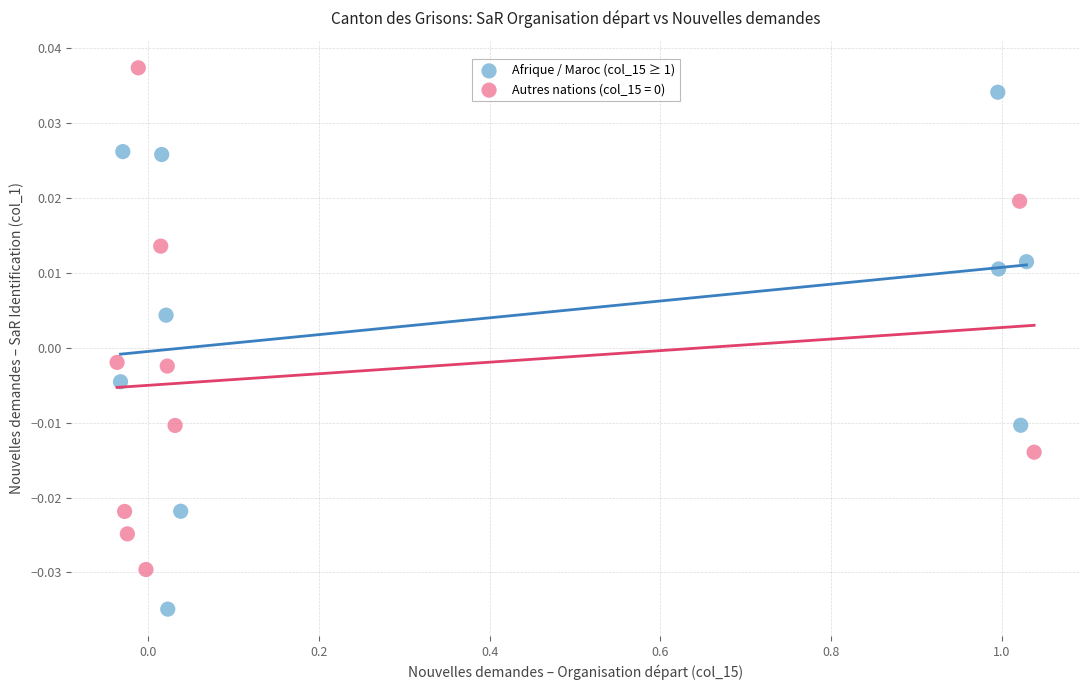

Which series reaches the minimum Y coordinate?

Afrique / Maroc (col_15 ≥ 1)